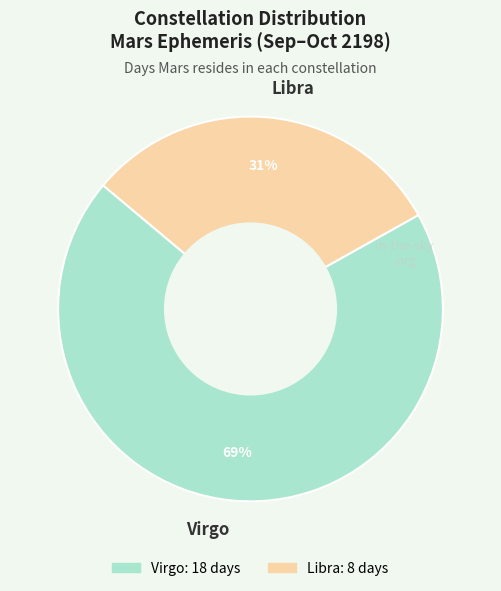

The Virgo slice represents 69% of the pie. True or false?

True